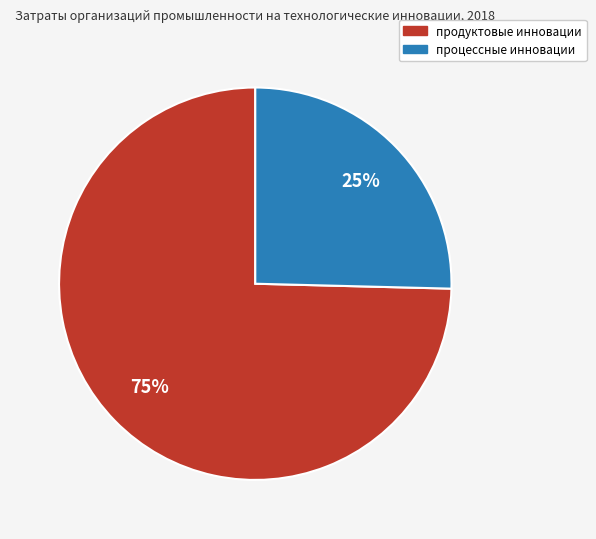

What is the smallest slice in the pie chart?

процессные инновации